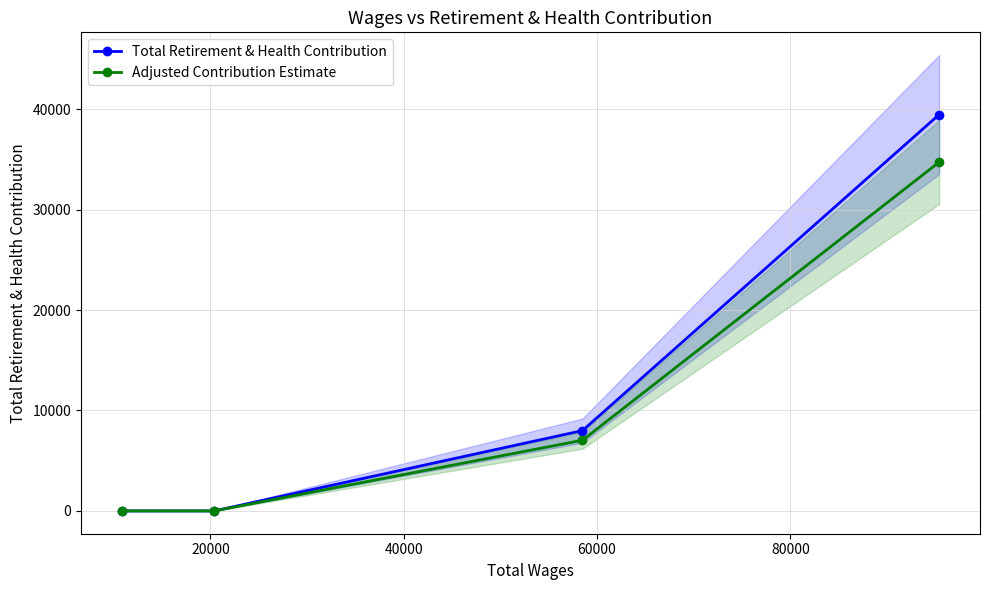

Rank the series by their average value, from highest to lowest.

Total Retirement & Health Contribution, Adjusted Contribution Estimate